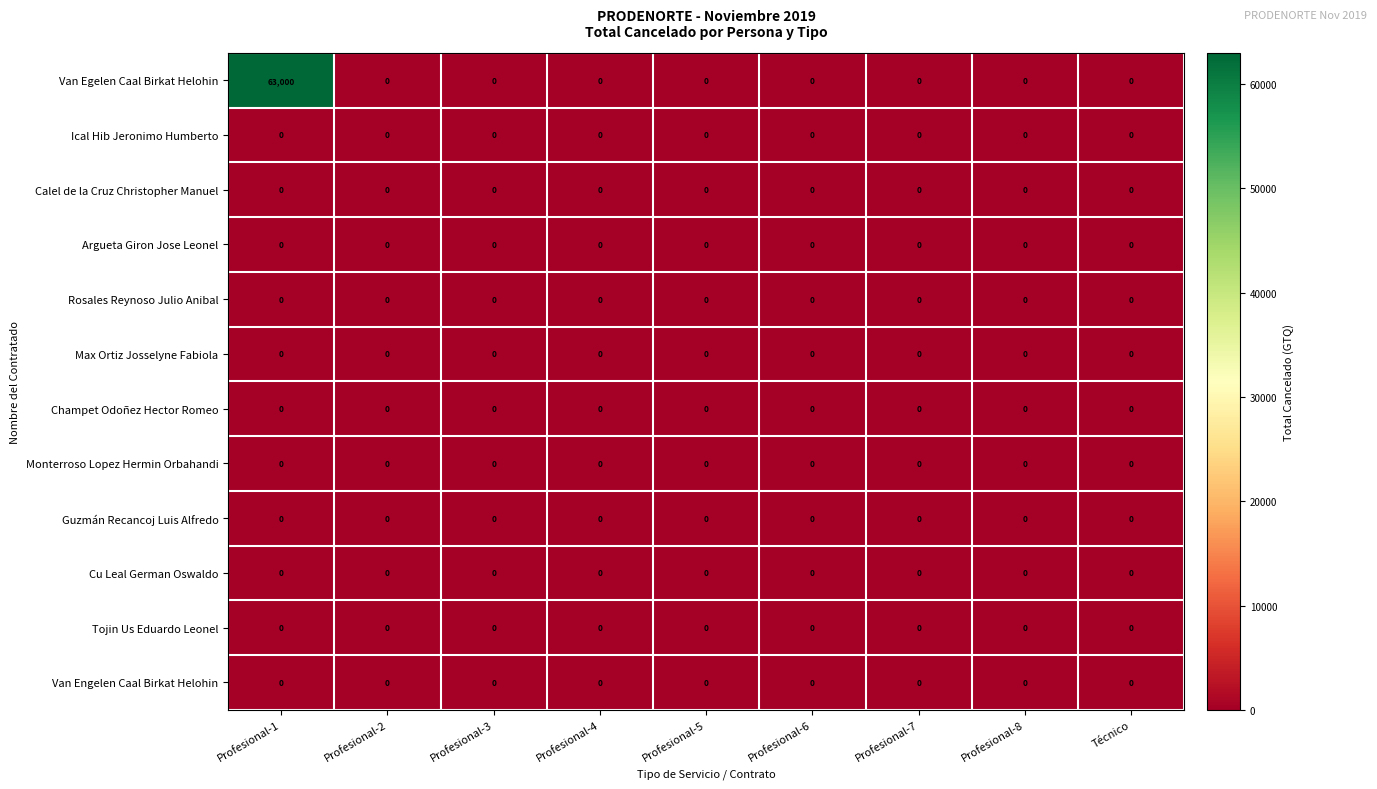

Between Profesional-1 and Profesional-8, which series saw the biggest shift?

Van Egelen Caal Birkat Helohin